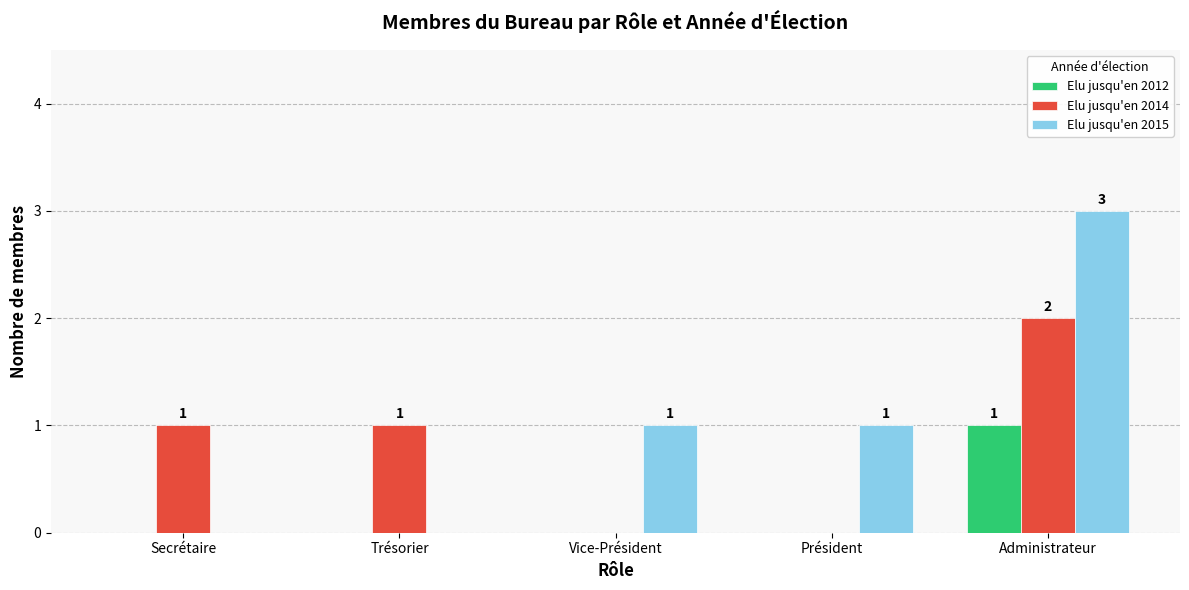

Which series changed the most between Trésorier and Administrateur?

Elu jusqu'en 2015